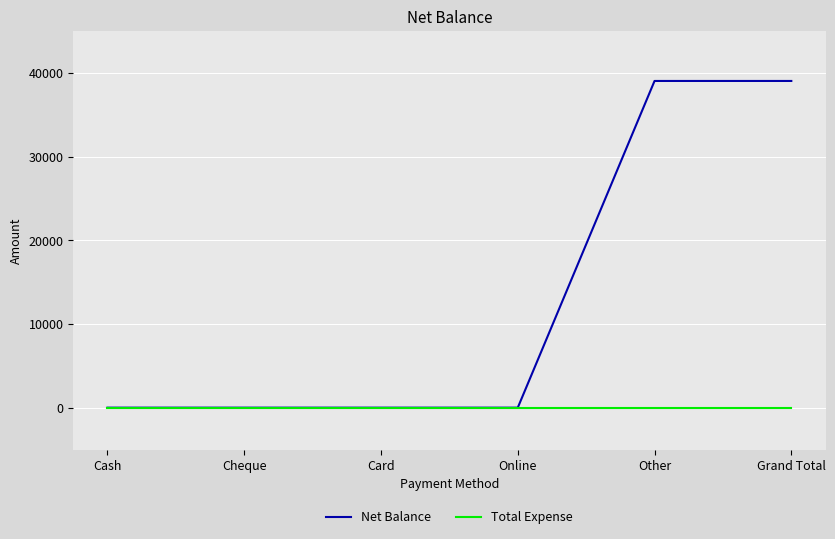

What is the average value of the Net Balance series?

13008